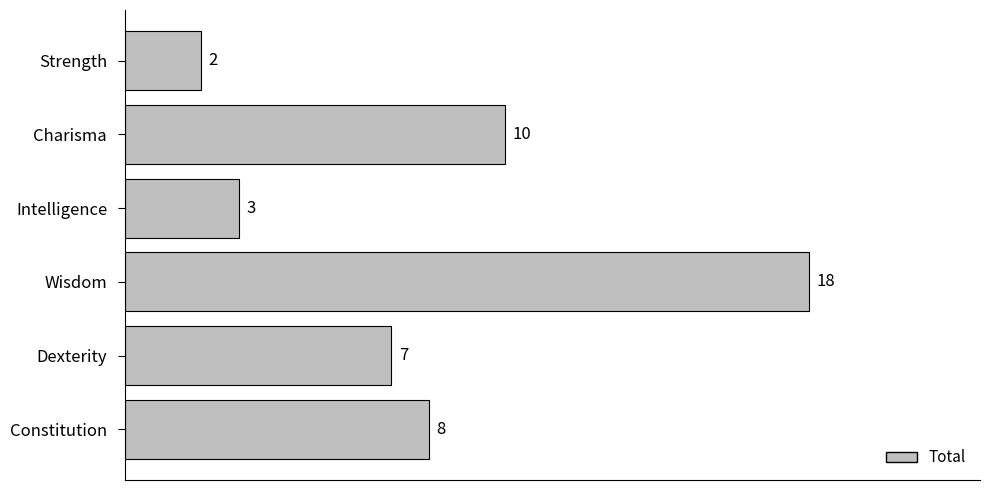

What is the change in value from Intelligence to Charisma?

+7